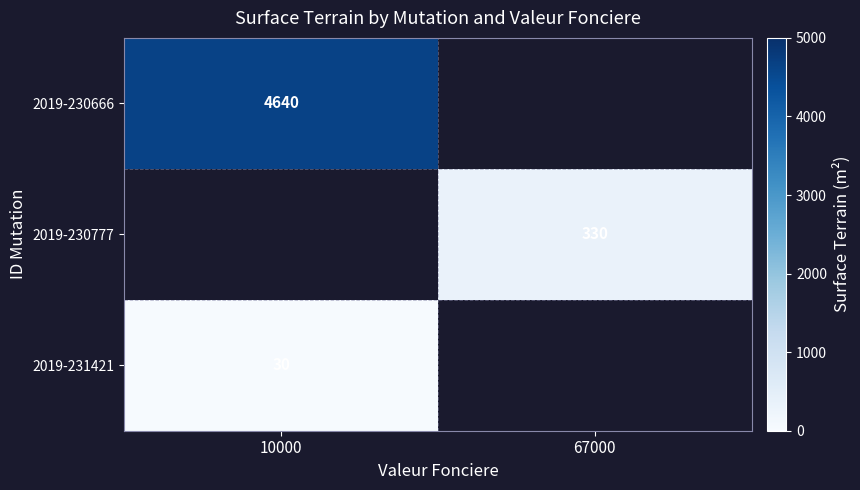

The 2019-231421 series shows 30 at 10000. True or false?

True